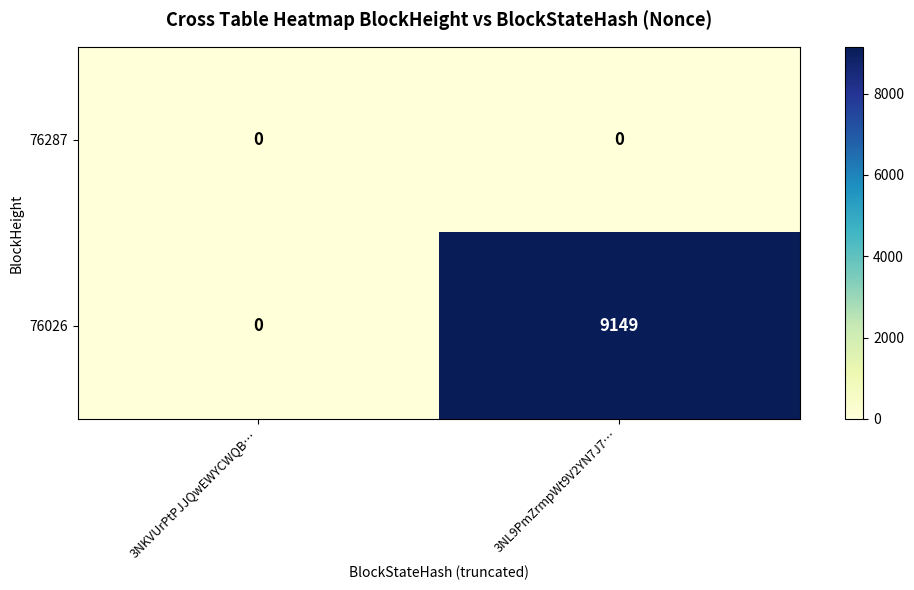

At which category is the sum across all series the highest?

3NL9PmZrmpWt9V2YN7J7…